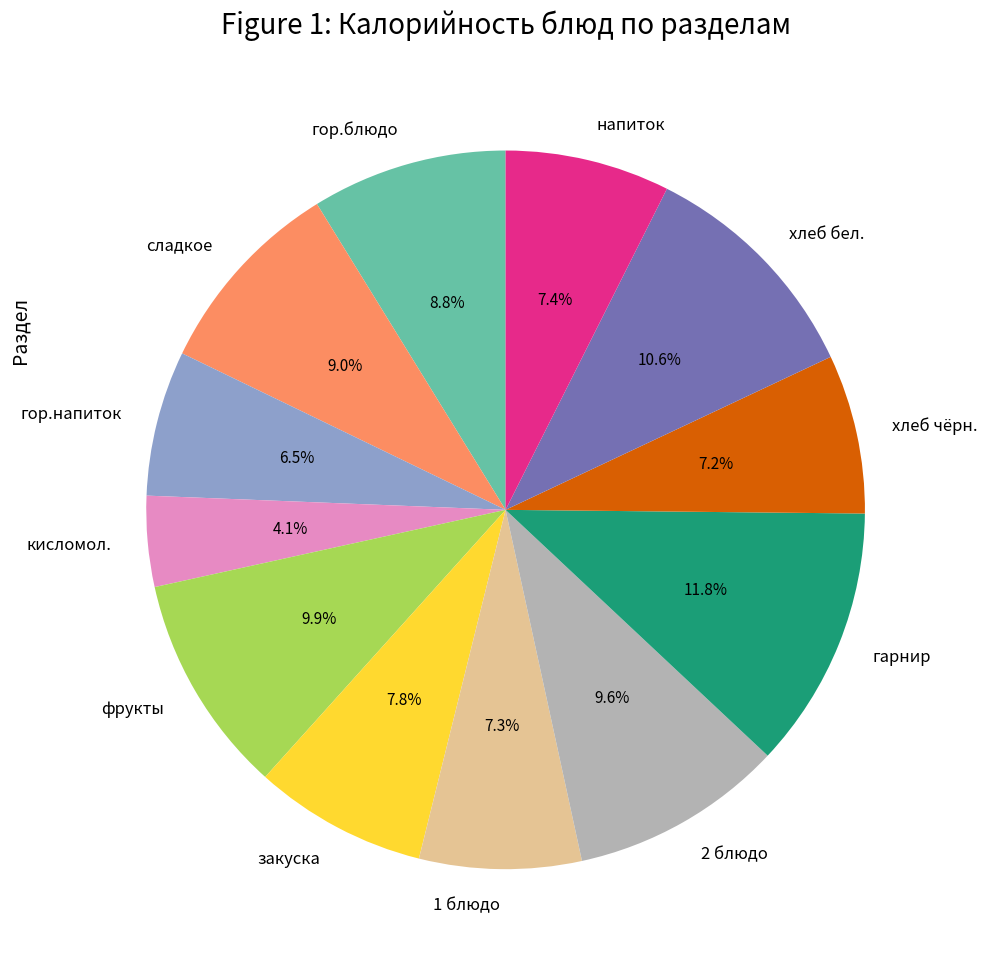

What is the ratio of the value at кисломол. to the value at гор.блюдо?

0.5